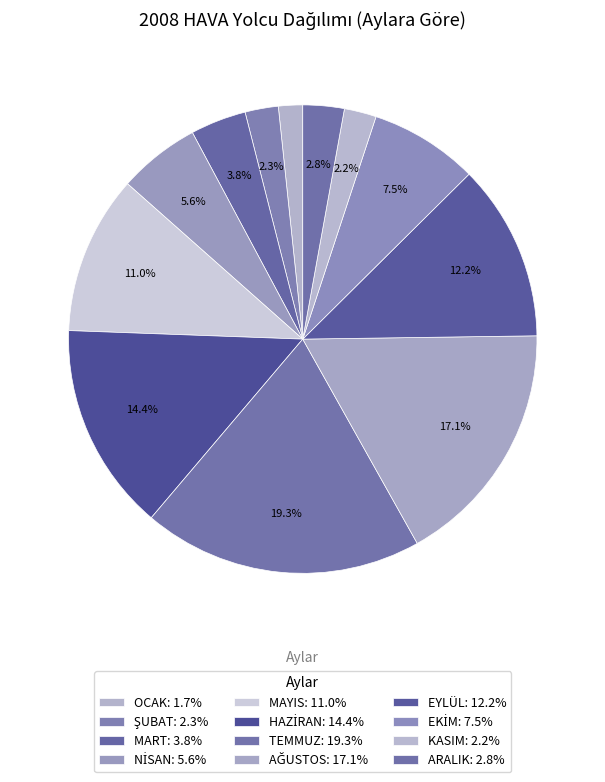

Approximately how many times larger is the value at AĞUSTOS compared to OCAK?

10.2